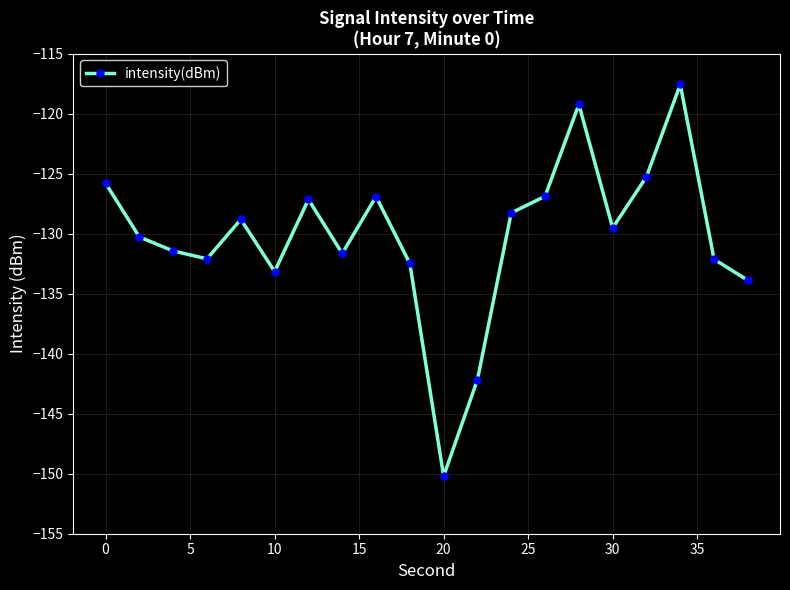

What is the value of the 20th point from the left?

-133.9